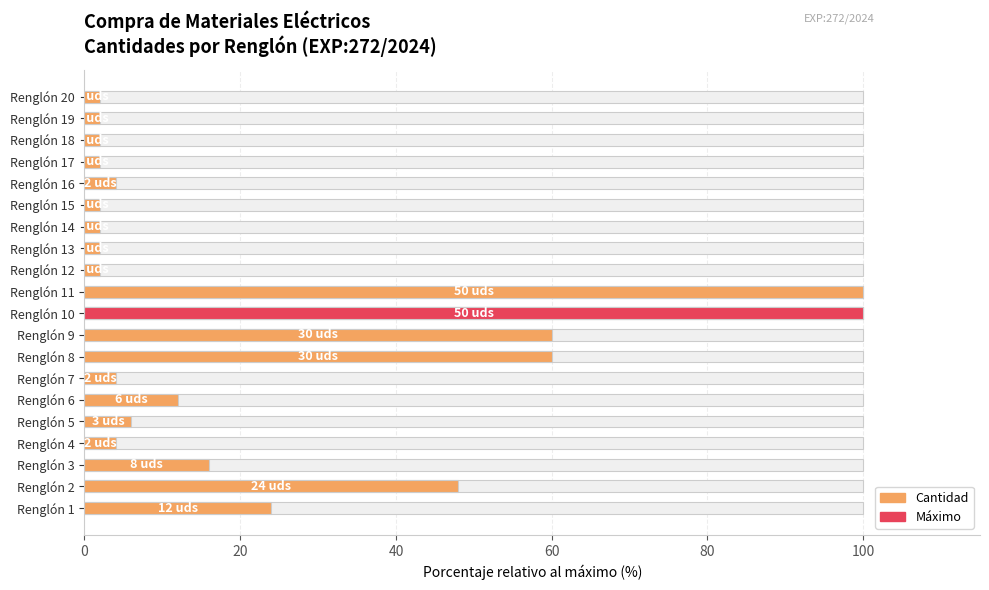

What is the average value?

23